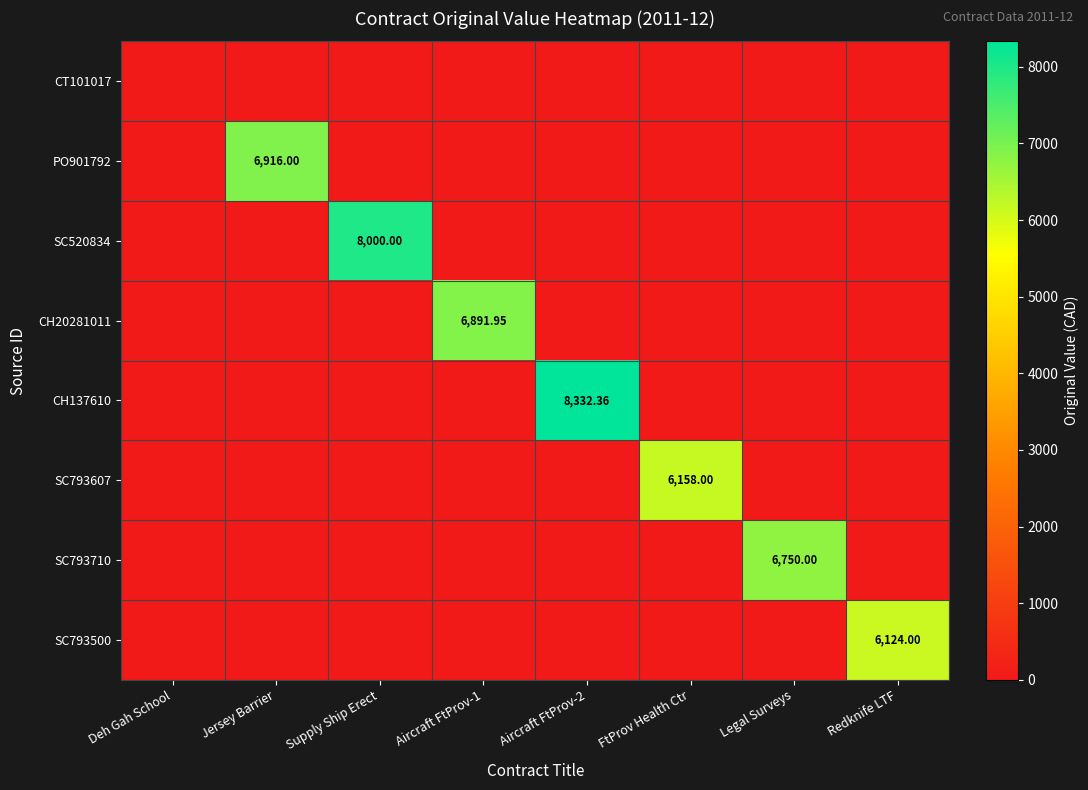

The value of SC793607 at Aircraft FtProv-2 is 0.0. True or false?

True